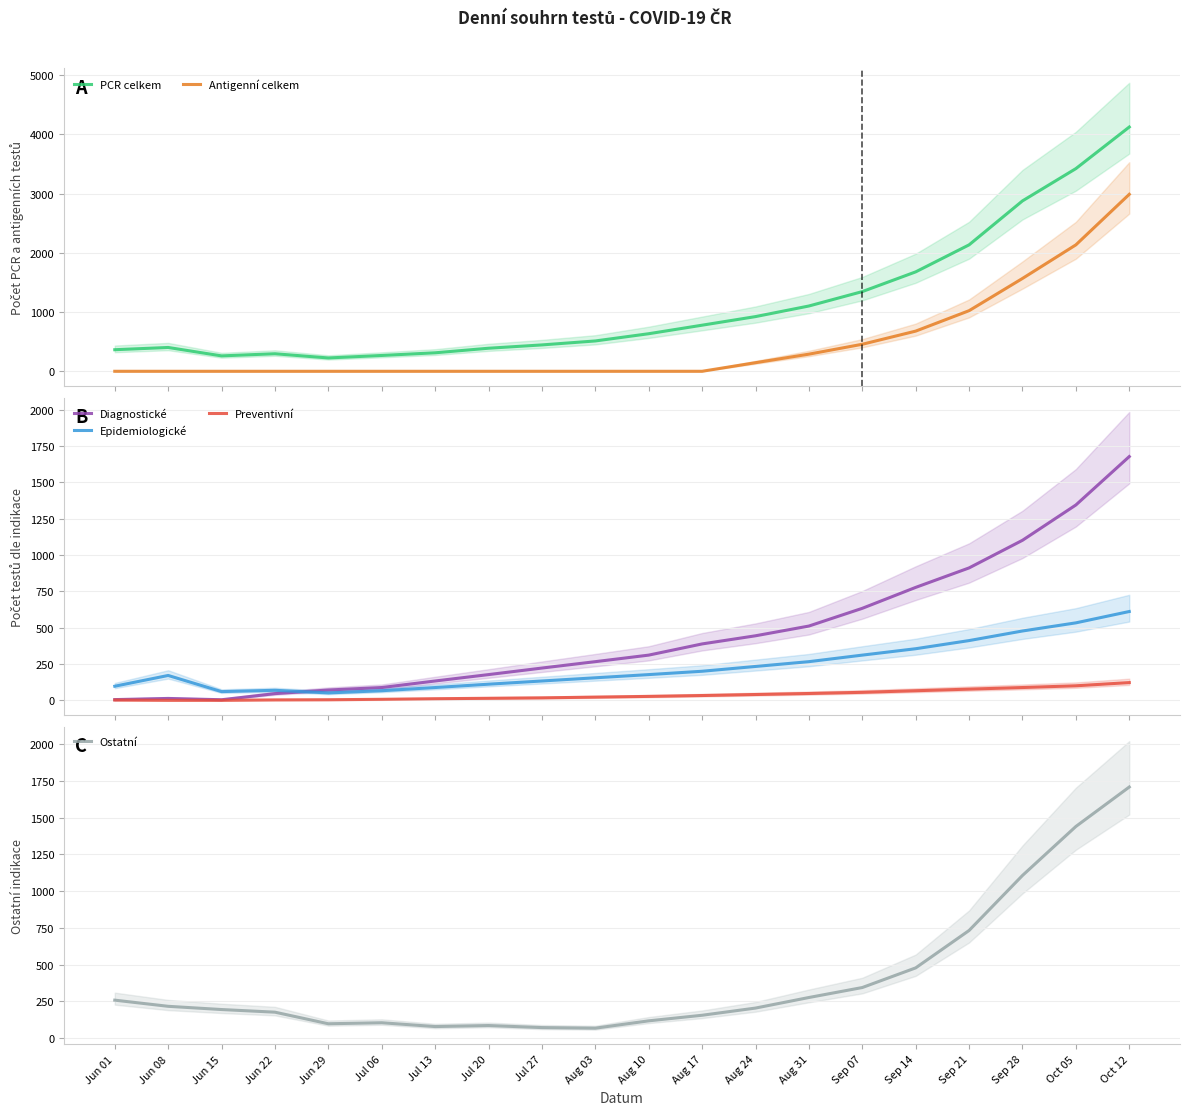

True or false: Preventivní has a value of 2 at Jun 15.

False